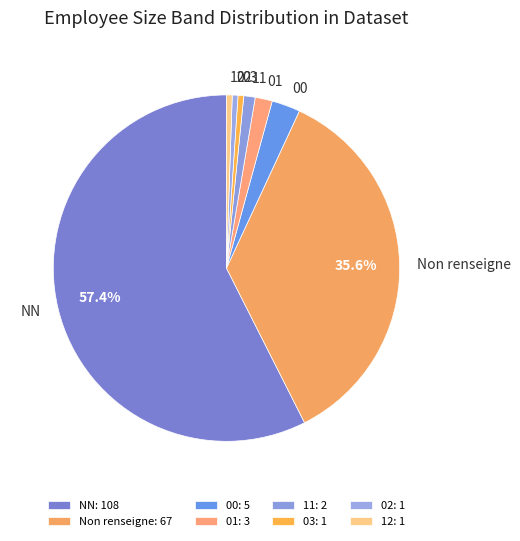

Combined, do Non renseigne and 03 account for over 50%?

No